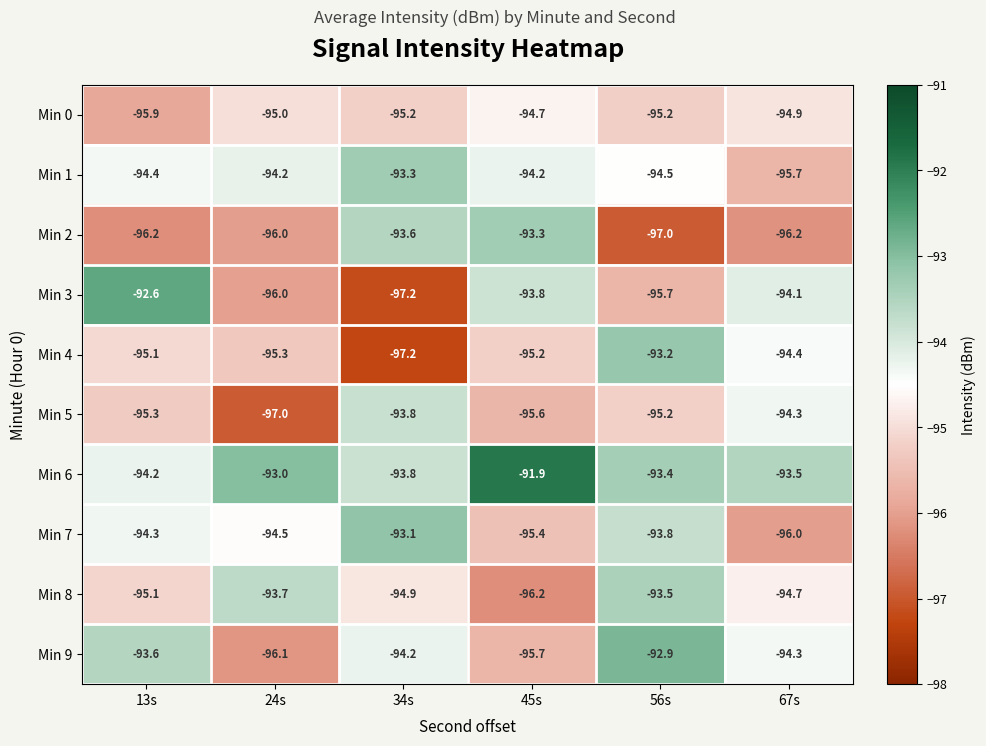

What is the approximate value of Min 7 at 67s?

-96.0